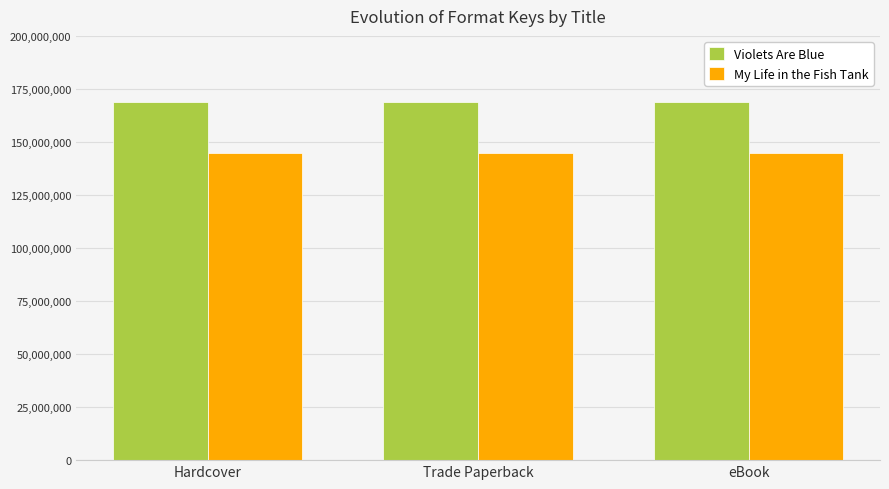

The Violets Are Blue series shows 228460030 at eBook. True or false?

False